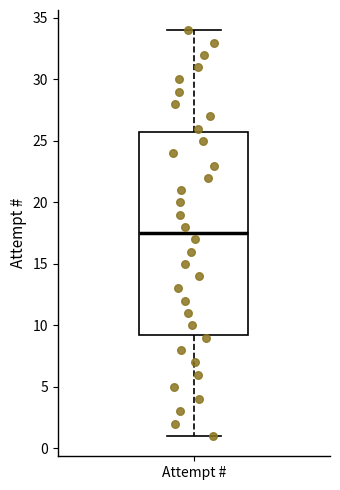

Transcribe this box plot: give where the median line is, the range the box spans, and where the two whiskers end, as read against the y-axis. The values are not printed on the chart, so give them approximately, as read against the axis.

median 17.5, box 9.5 to 26.0, whiskers 1.0 to 34.0